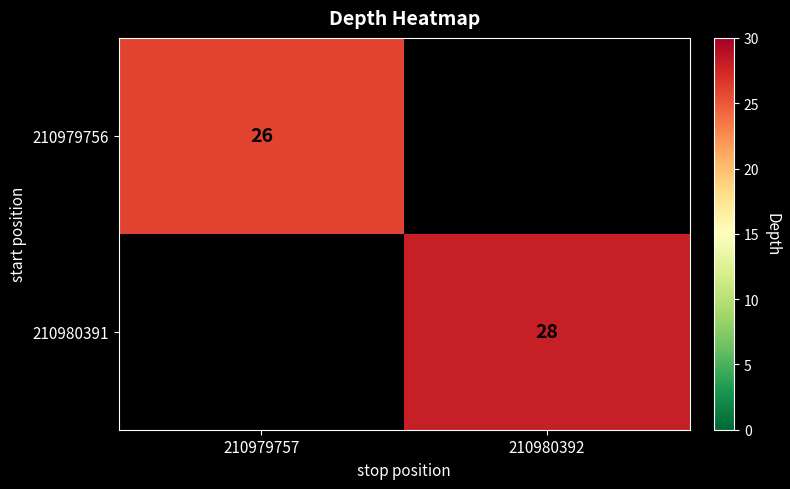

What is the smallest value displayed?

26.0